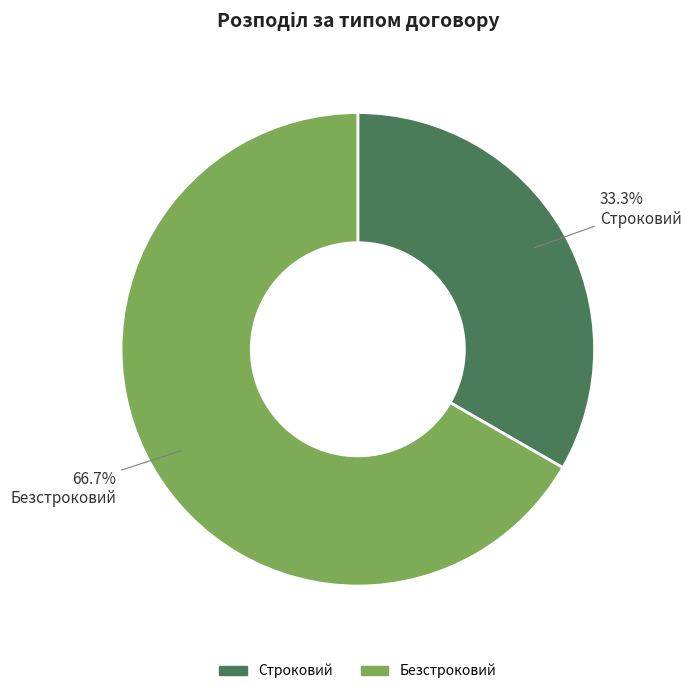

Which slice is the smallest?

Строковий